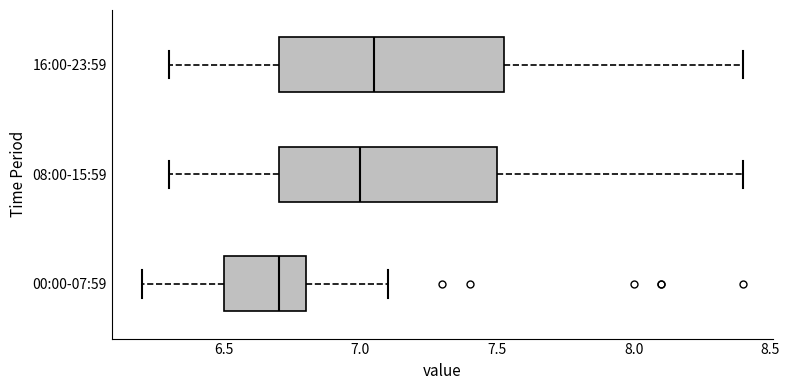

Where is the right edge of the box for 00:00-07:59 on the x-axis? The values are not printed on the chart, so give them approximately, as read against the axis.

6.80